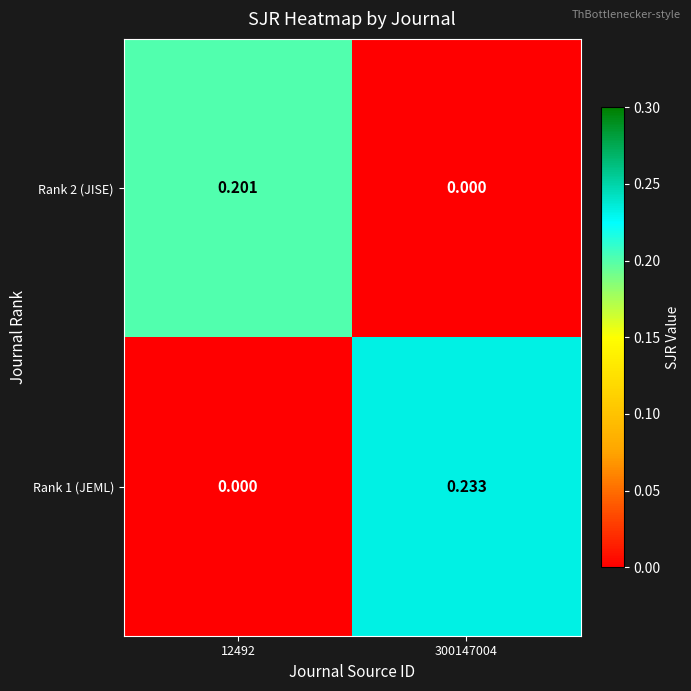

Reading left to right, extract all data points from this chart.

Rank 2 (JISE): 12492=0.2	300147004=0.0
Rank 1 (JEML): 12492=0.0	300147004=0.2